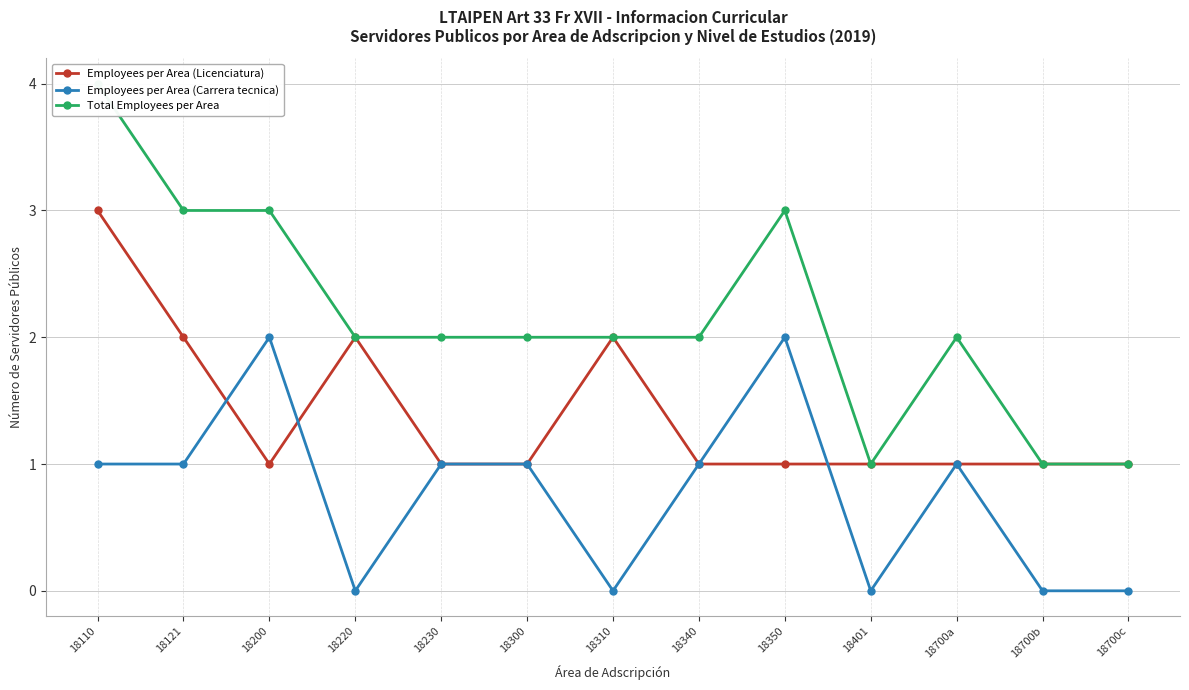

Which label corresponds to the largest value in the chart?

18110